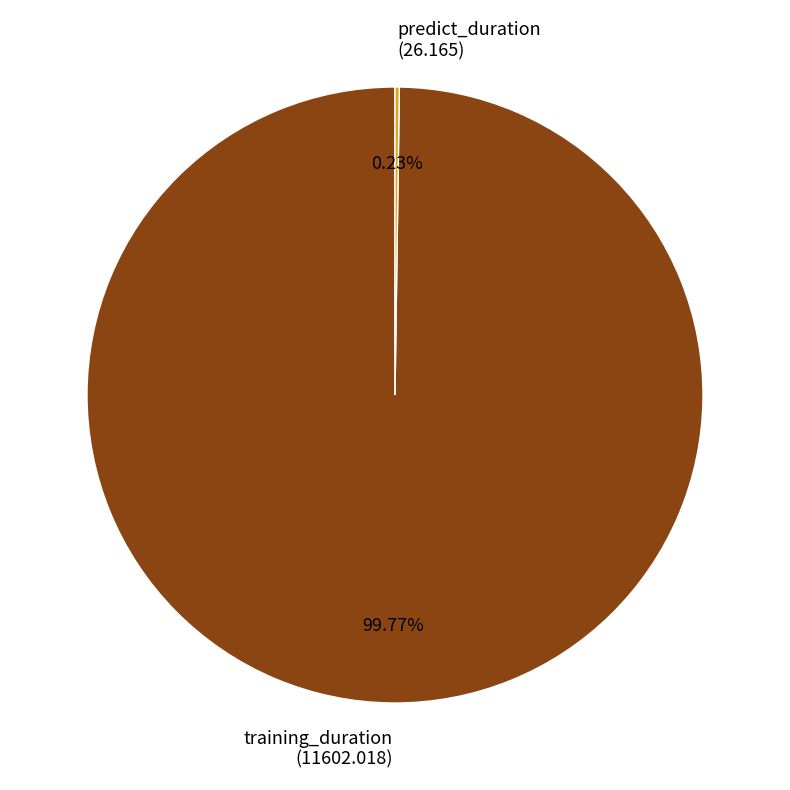

Does training_duration (11602.018) account for over 50% of the chart?

Yes